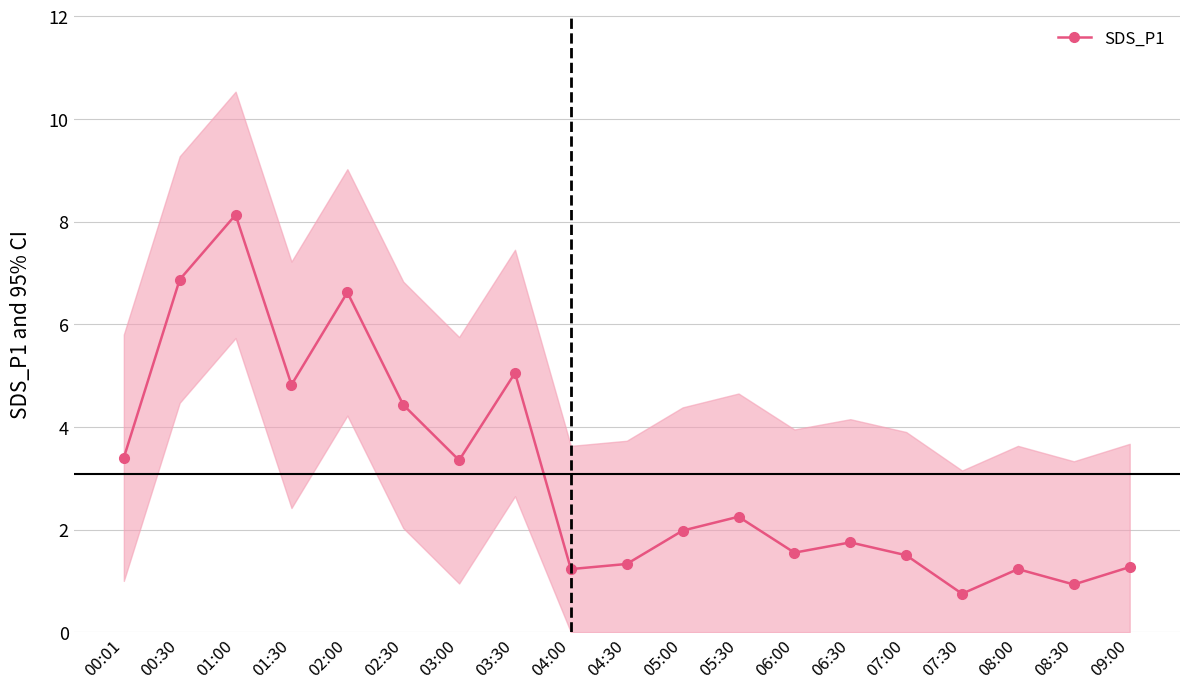

What is the difference between the second highest and second lowest values?

5.9